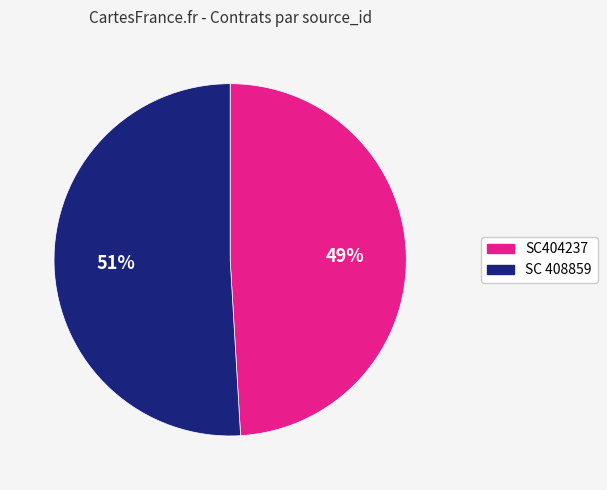

To the nearest percent, what is the difference between the SC404237 and SC 408859 slice percentages?

2%